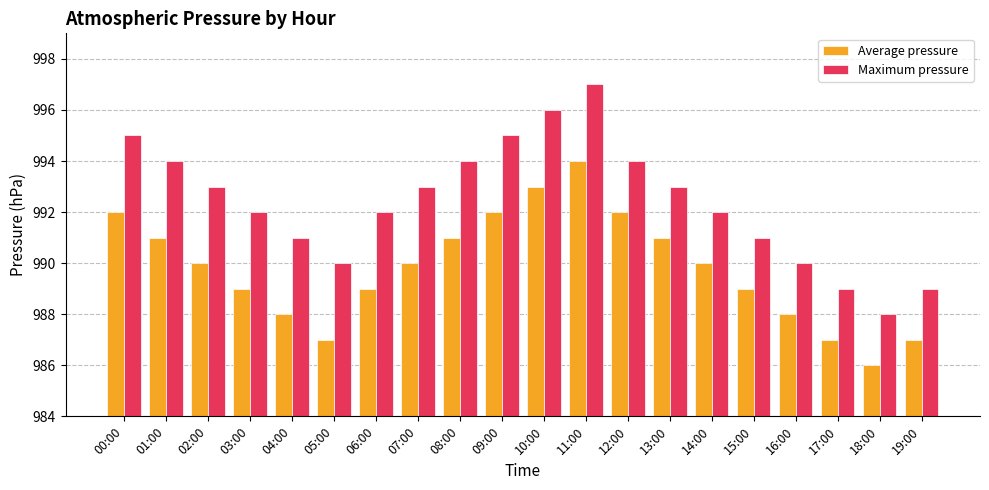

At which category is the sum across all series the highest?

11:00